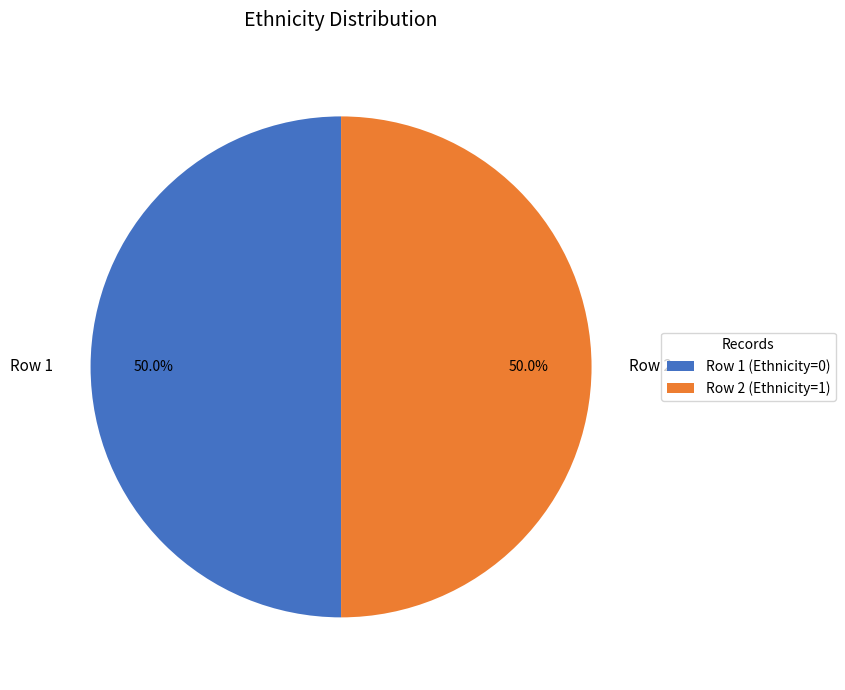

Is it true that Row 2 is 99% of the pie?

False